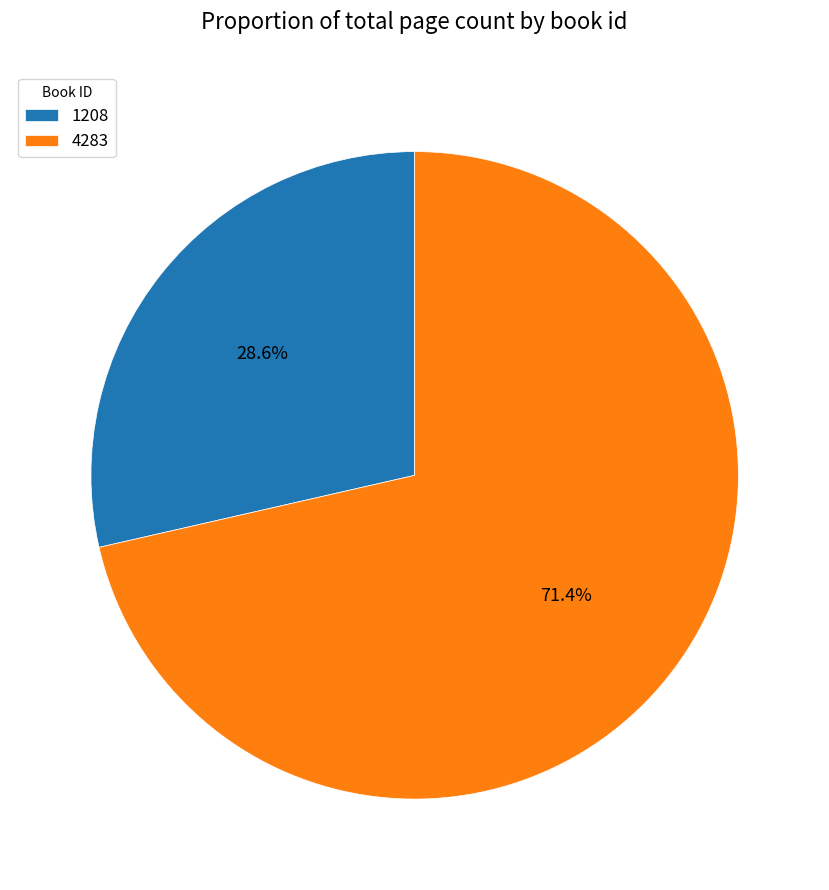

How many segments does this pie chart have?

2